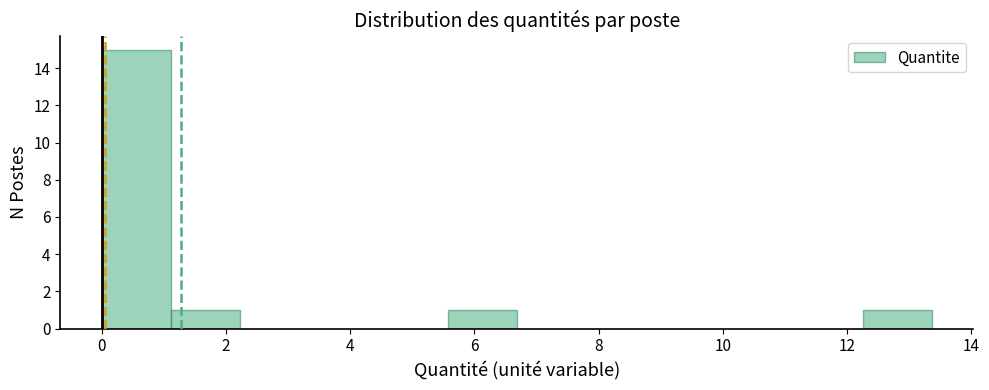

Reading left to right, list every bar in this chart as the range it spans on the x-axis followed by its height. Neither the bar edges nor the heights are printed on the chart, so give them approximately, as read against the axes.

0.0 to 1.2: 15
1.2 to 2.2: 1
2.2 to 3.4: 0
3.4 to 4.4: 0
4.4 to 5.6: 0
5.6 to 6.6: 1
6.6 to 7.8: 0
7.8 to 9.0: 0
9.0 to 10.0: 0
10.0 to 11.2: 0
11.2 to 12.2: 0
12.2 to 13.4: 1